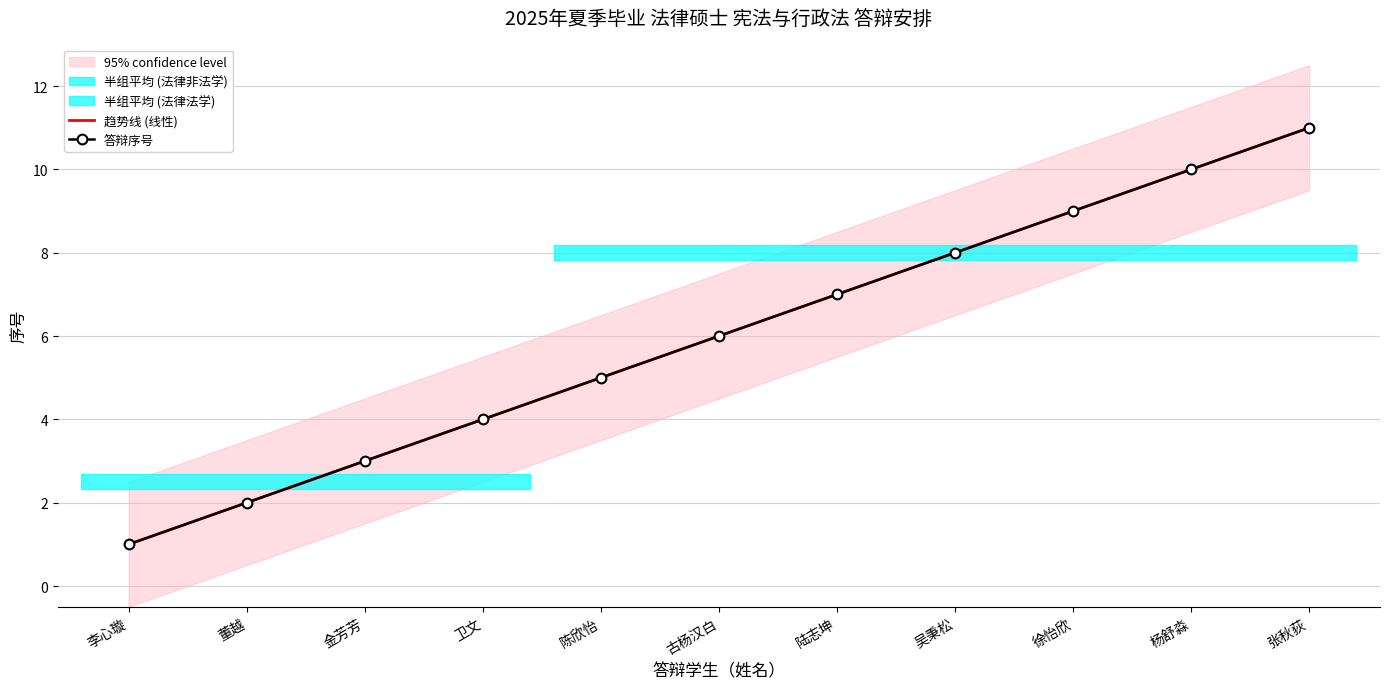

What is the label of the 9th point from the right?

金芳芳